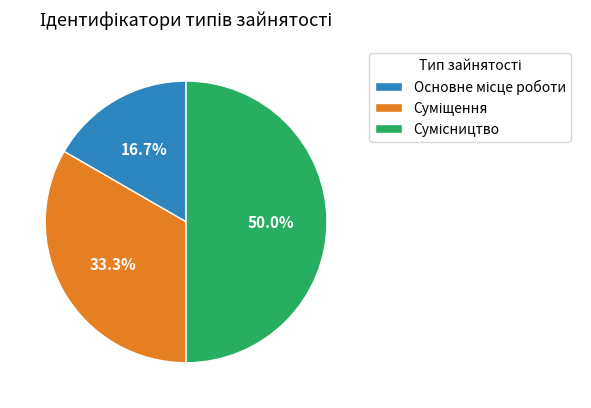

To the nearest percent, what is the difference between the largest and smallest slice percentages?

33%